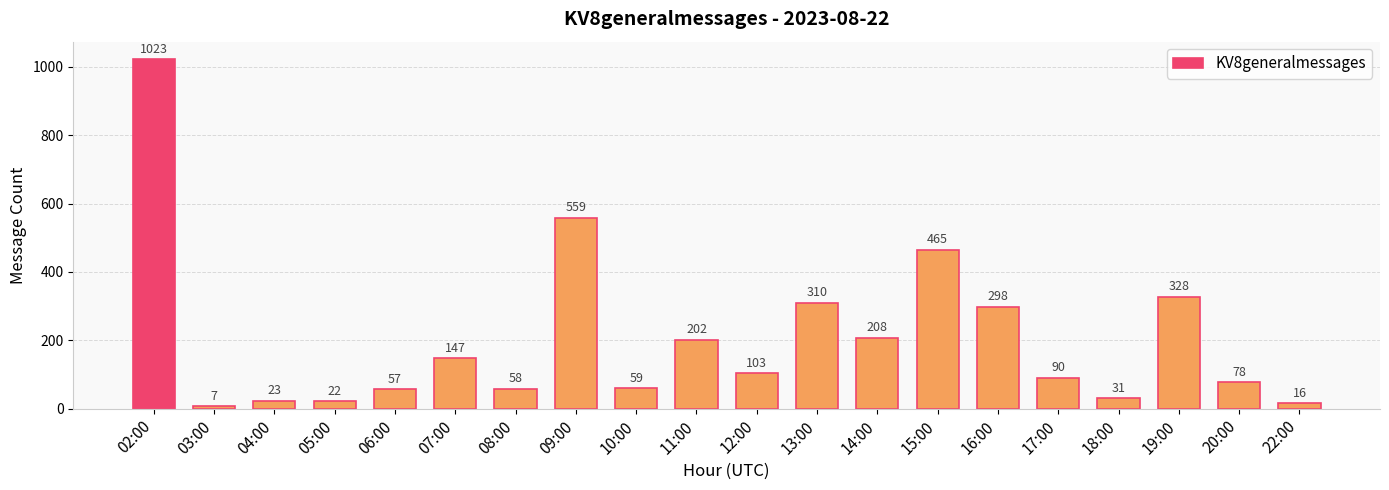

What is the change in value from 05:00 to 16:00?

+276